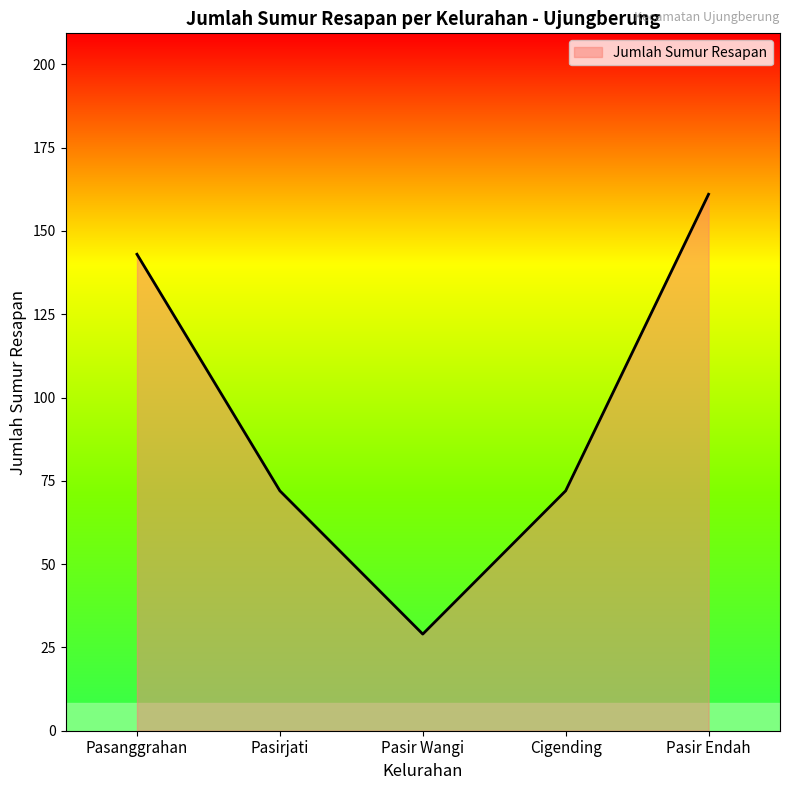

Reading right to left, what are all the values shown in this chart?

161	72	29	72	143